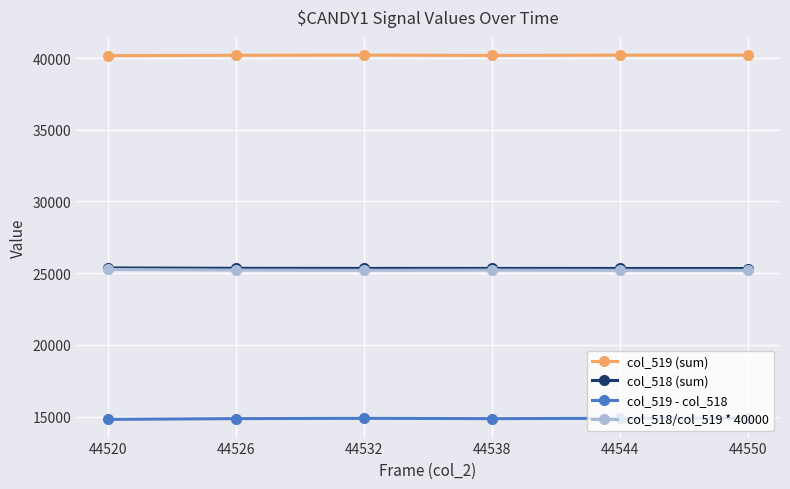

What is the minimum value shown in the chart?

14804.0